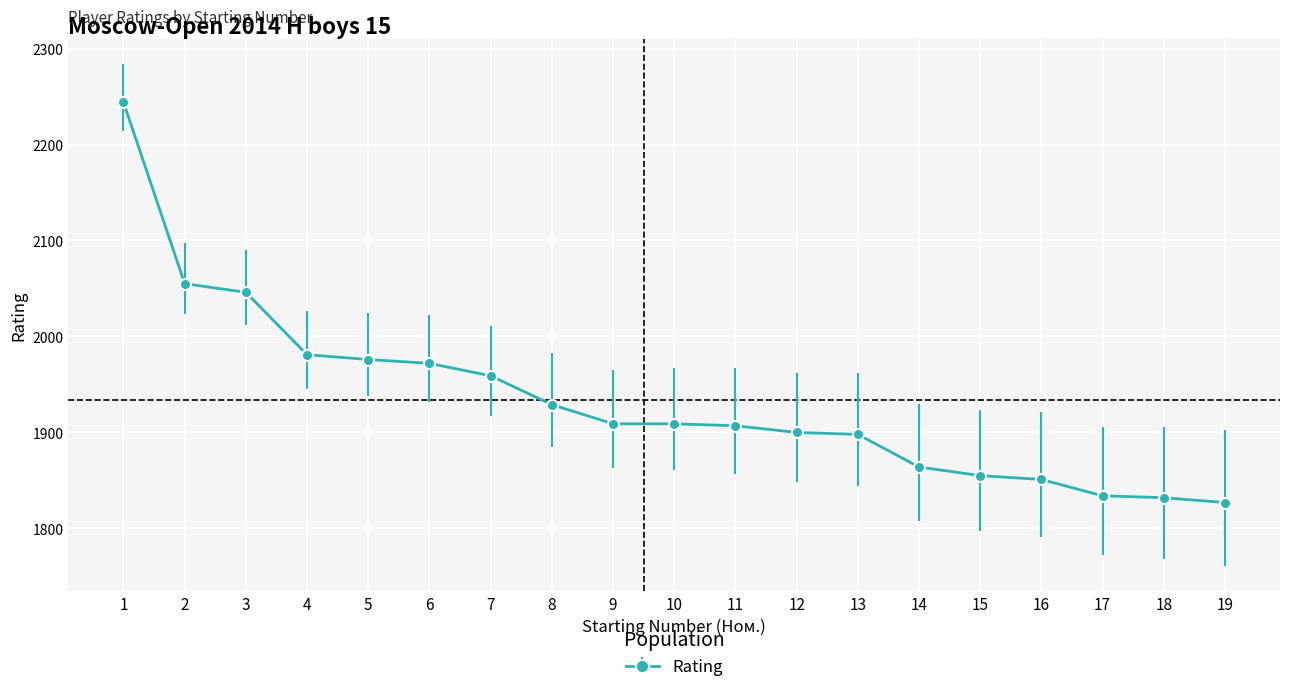

Read the value at 12.

1900